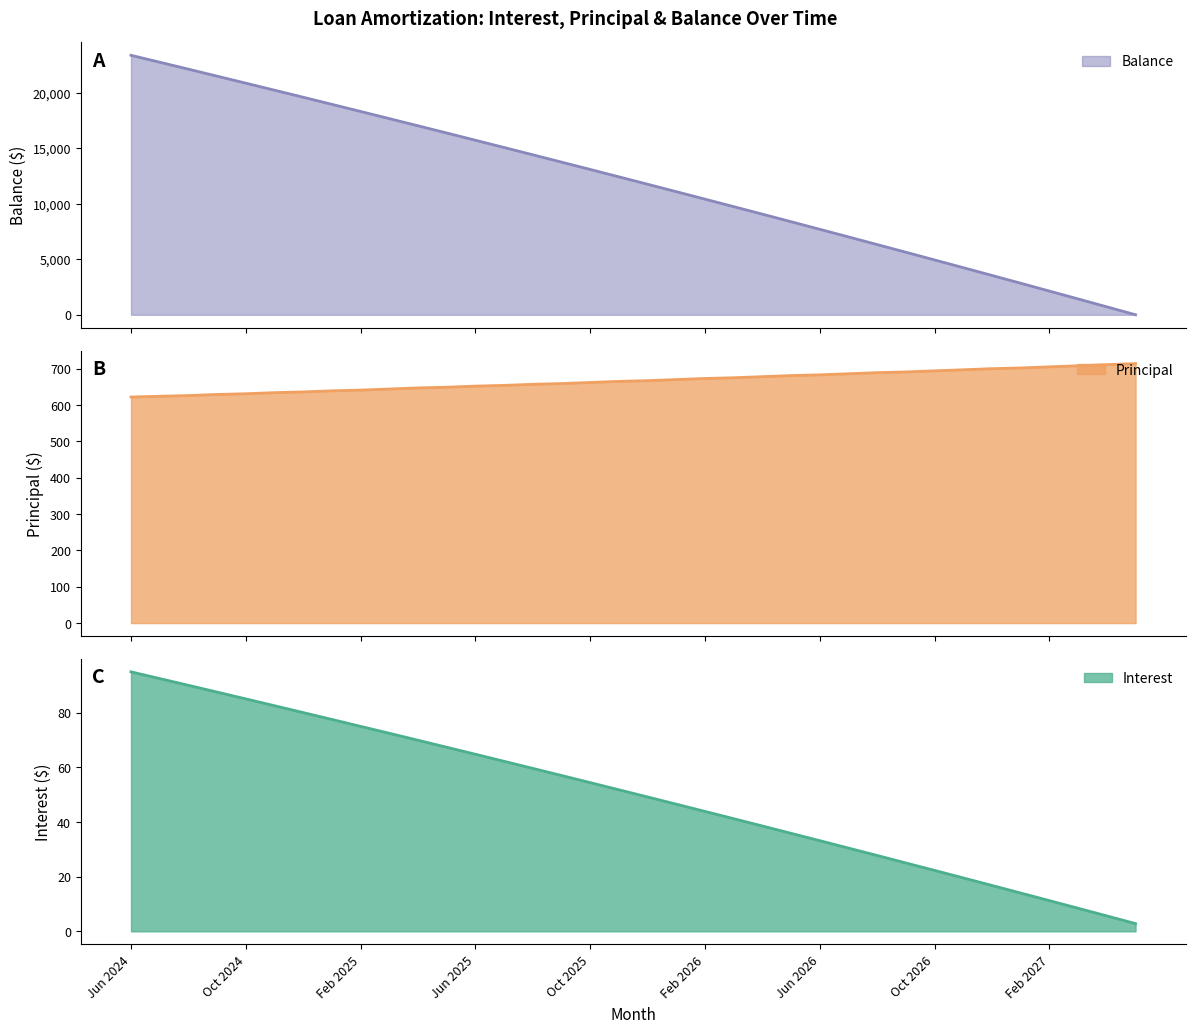

What value does the Principal series have at Feb 2025?

641.0